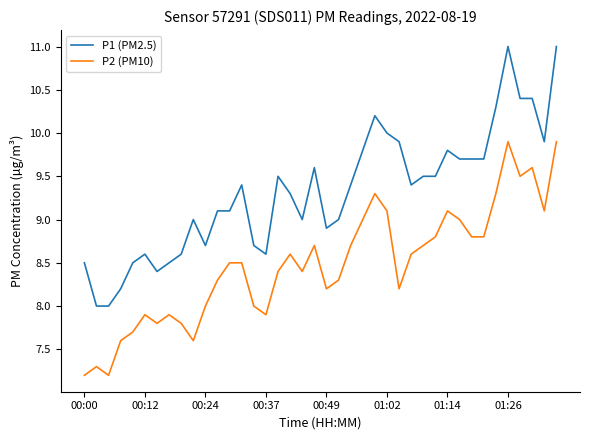

Which series has the largest total across all categories?

P1 (PM2.5)